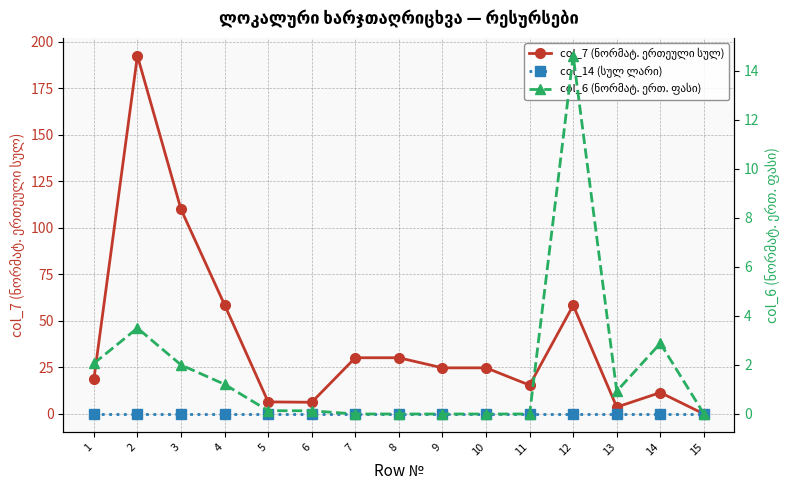

Is it true that col_6 (ნორმატ. ერთ. ფასი) equals 10.1 at 10?

False